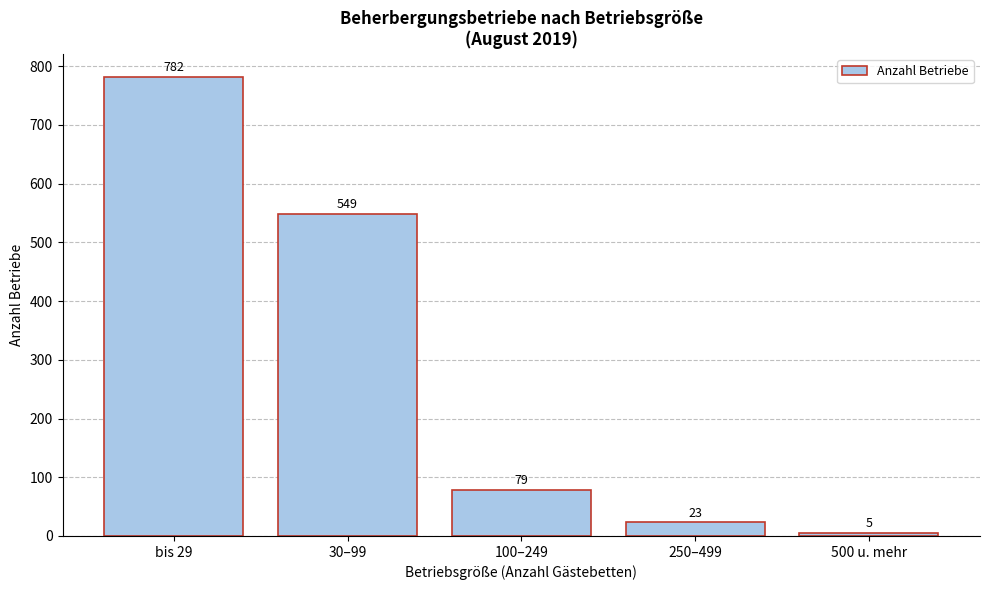

Reading right to left, what are all the values shown in this chart?

500 u. mehr=5	250–499=23	100–249=79	30–99=549	bis 29=782